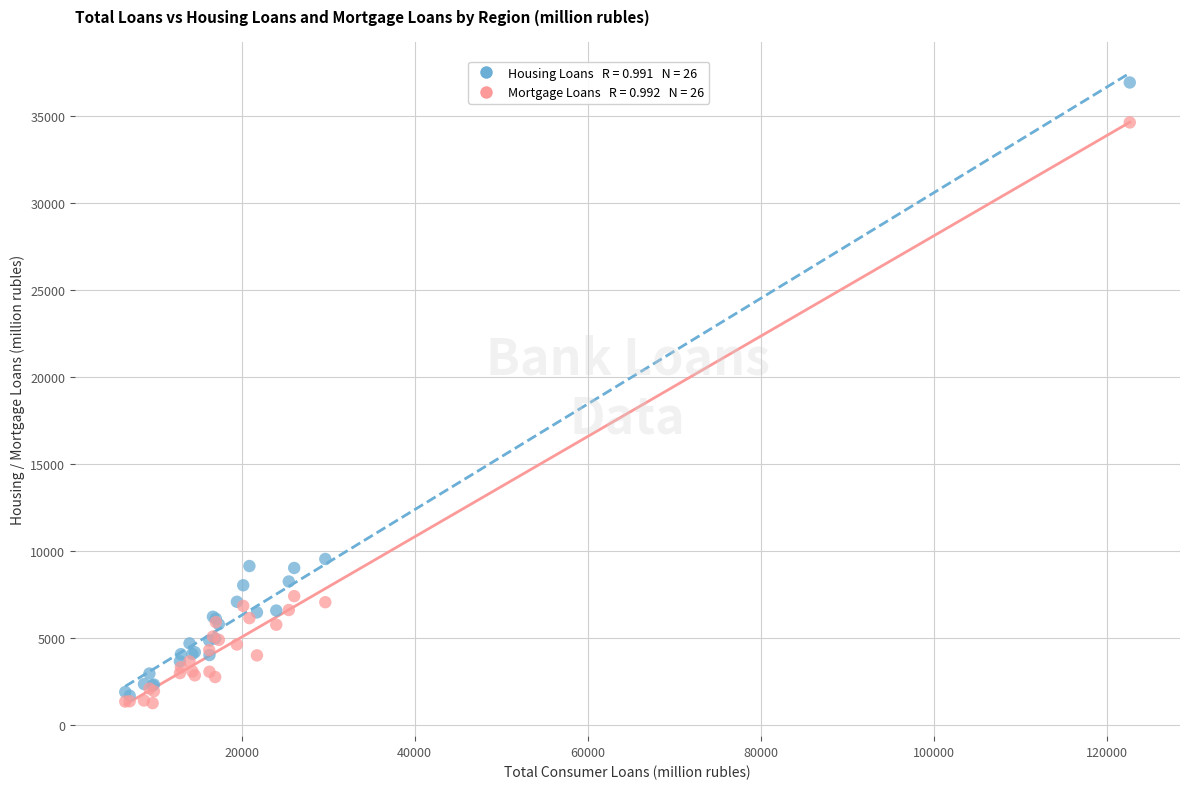

Across all series, what Y value is closest to 19094?

9554.8